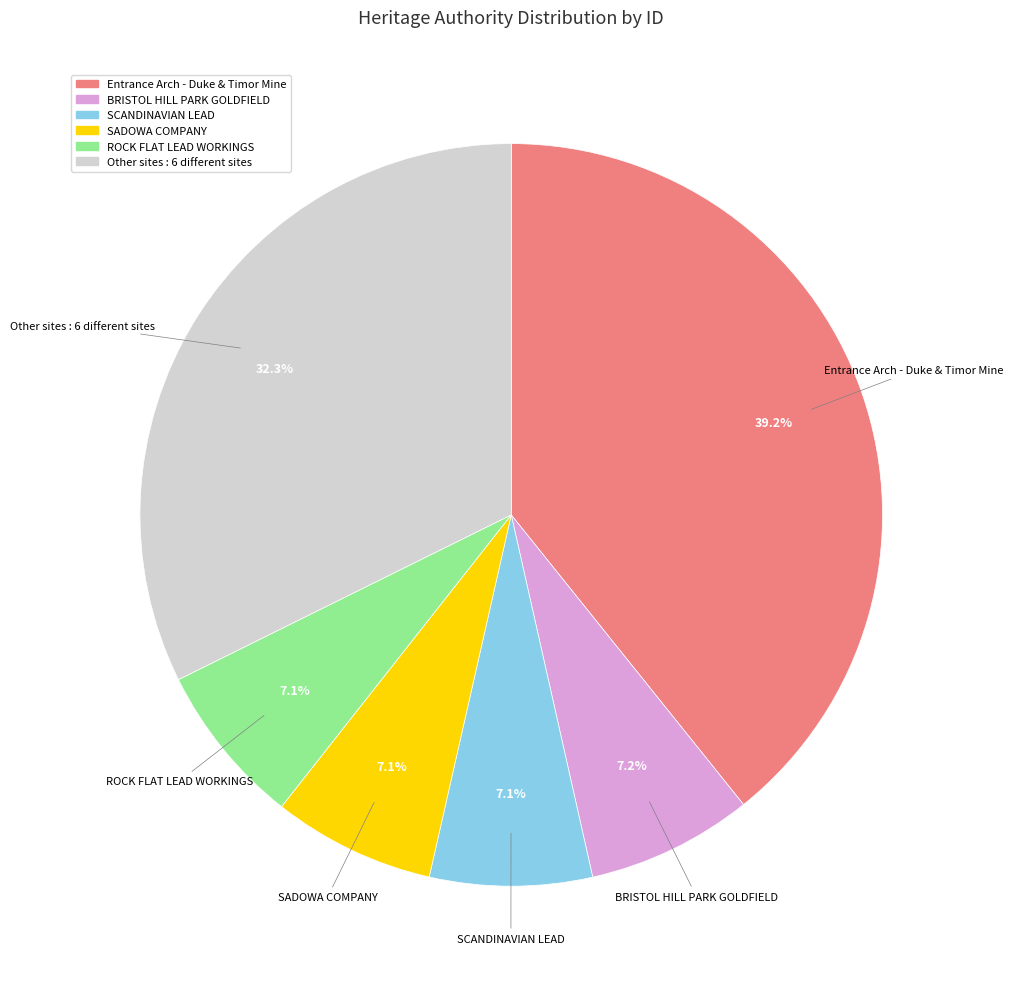

Is there any slice that represents more than half of the pie?

No